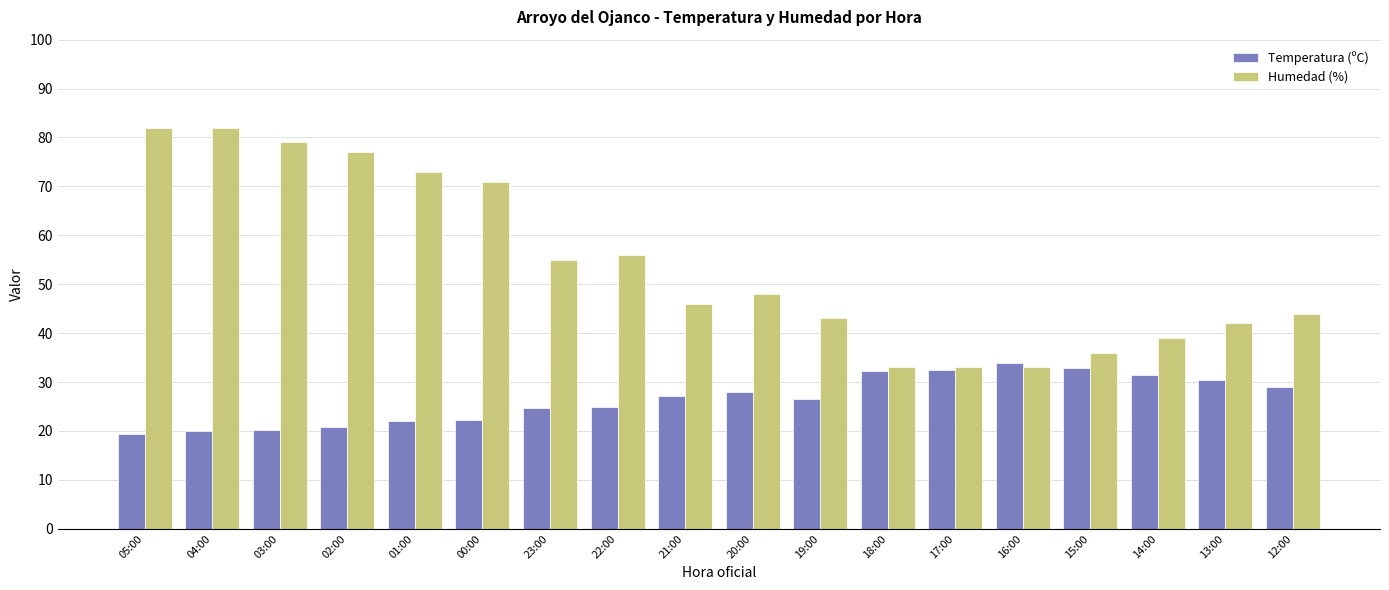

What is the difference between the maximum and minimum values in the Temperatura (ºC) series?

14.6